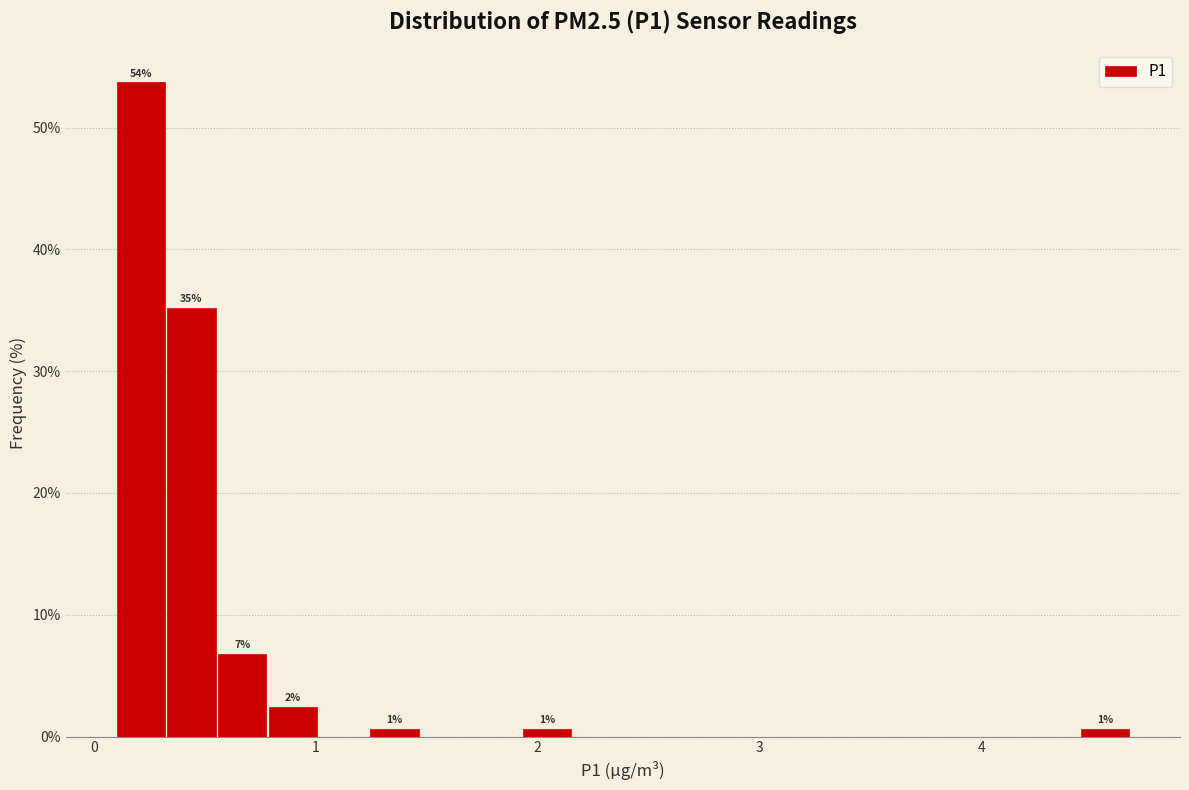

Read against the x-axis, roughly where is the centre of the tallest bar?

0.2